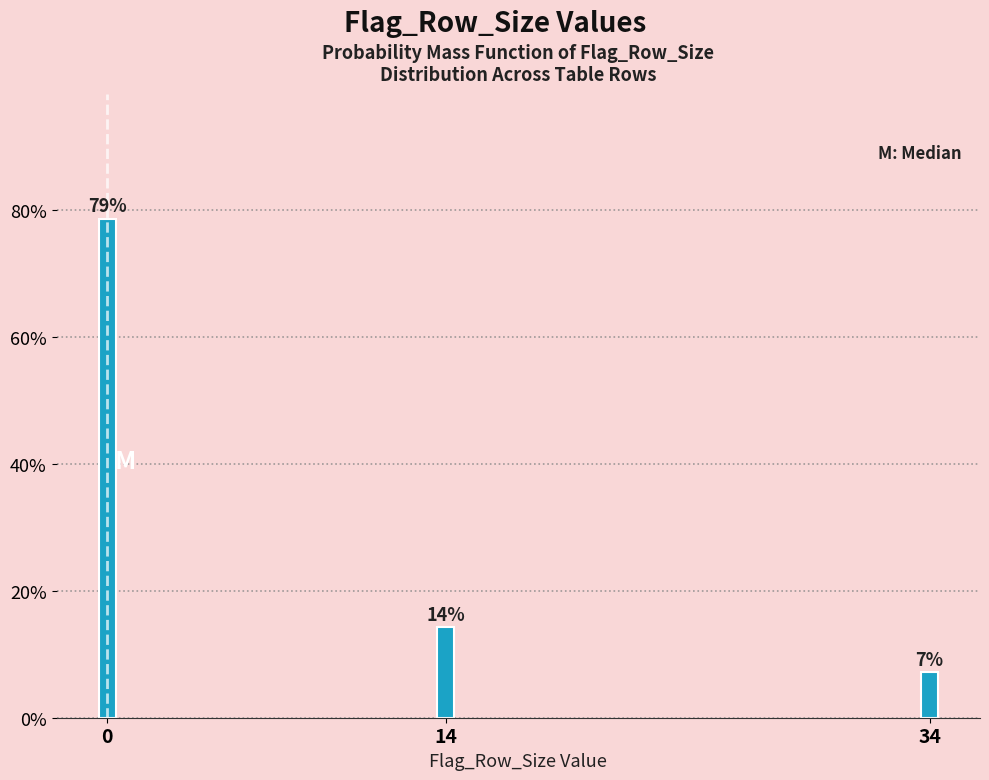

How many bars are there in total?

3